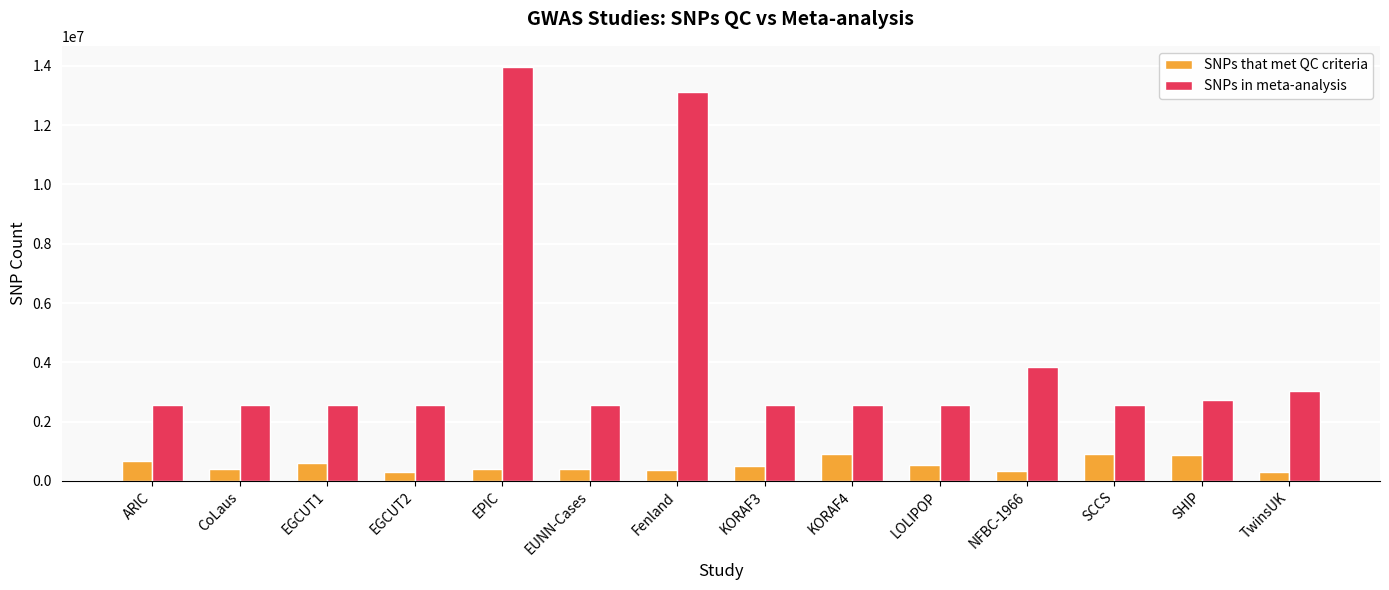

What is the label of the 10th bar from the right?

EPIC